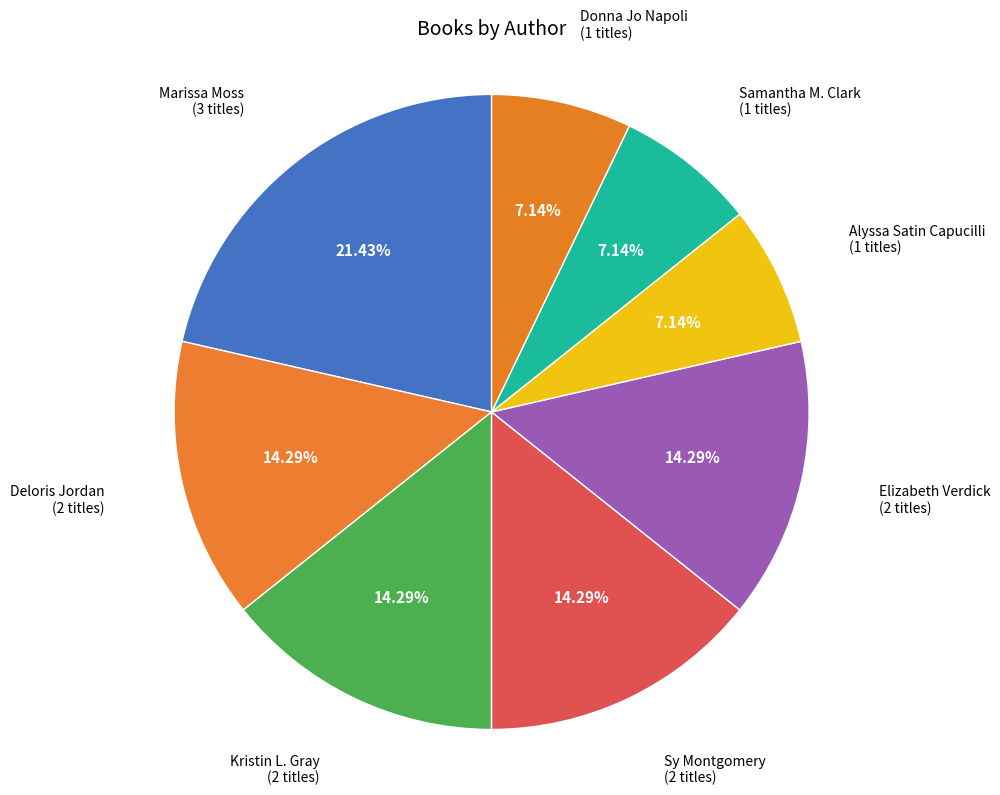

What is the largest slice in the pie chart?

Marissa Moss